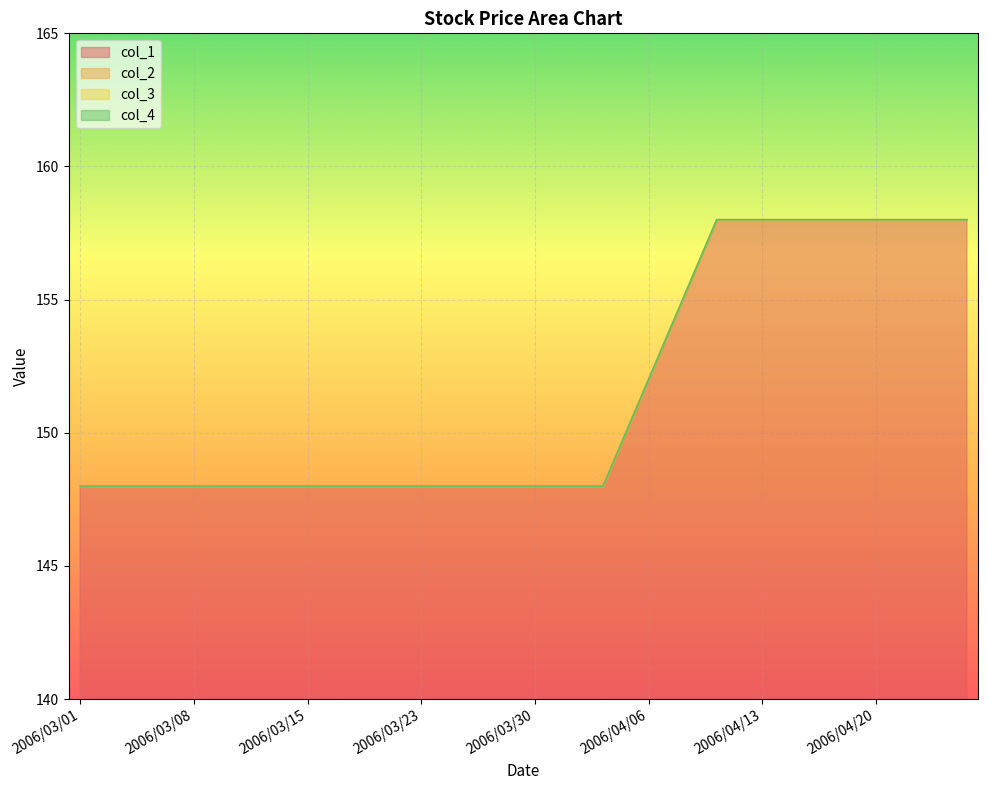

True or false: col_1 has more than 2 points higher than both neighbors.

False